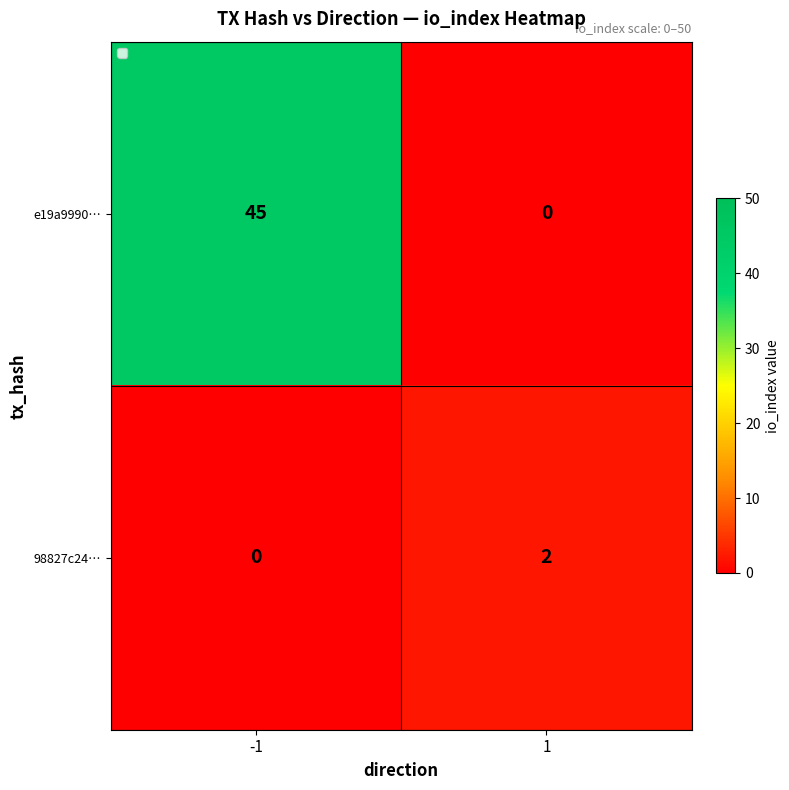

Is the value of e19a9990… at -1 greater than the value of 98827c24… at 1?

Yes